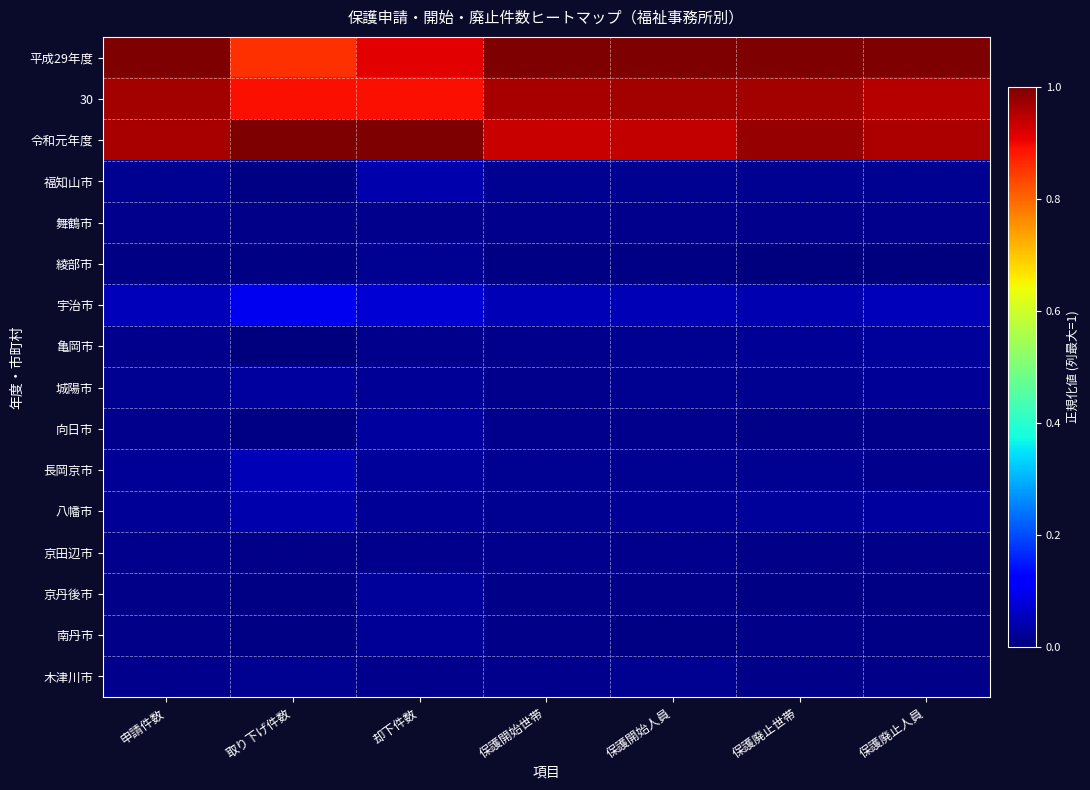

Rank the series at 保護開始世帯 from highest to lowest value.

平成29年度, 30, 令和元年度, 宇治市, 八幡市, 長岡京市, 福知山市, 城陽市, 京田辺市, 木津川市, 亀岡市, 舞鶴市, 向日市, 京丹後市, 南丹市, 綾部市